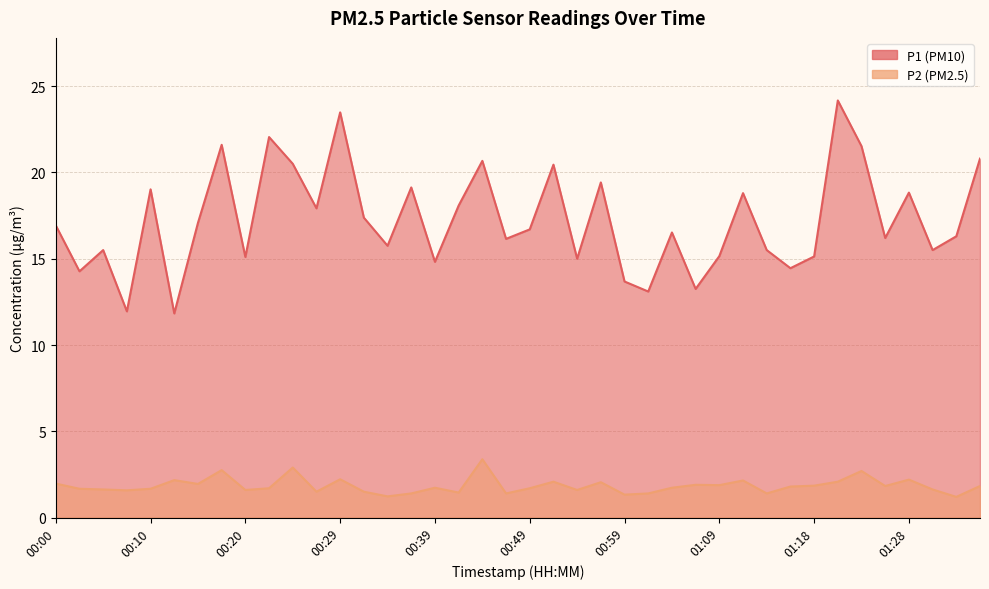

What are all the series names shown in the legend?

P1, P2